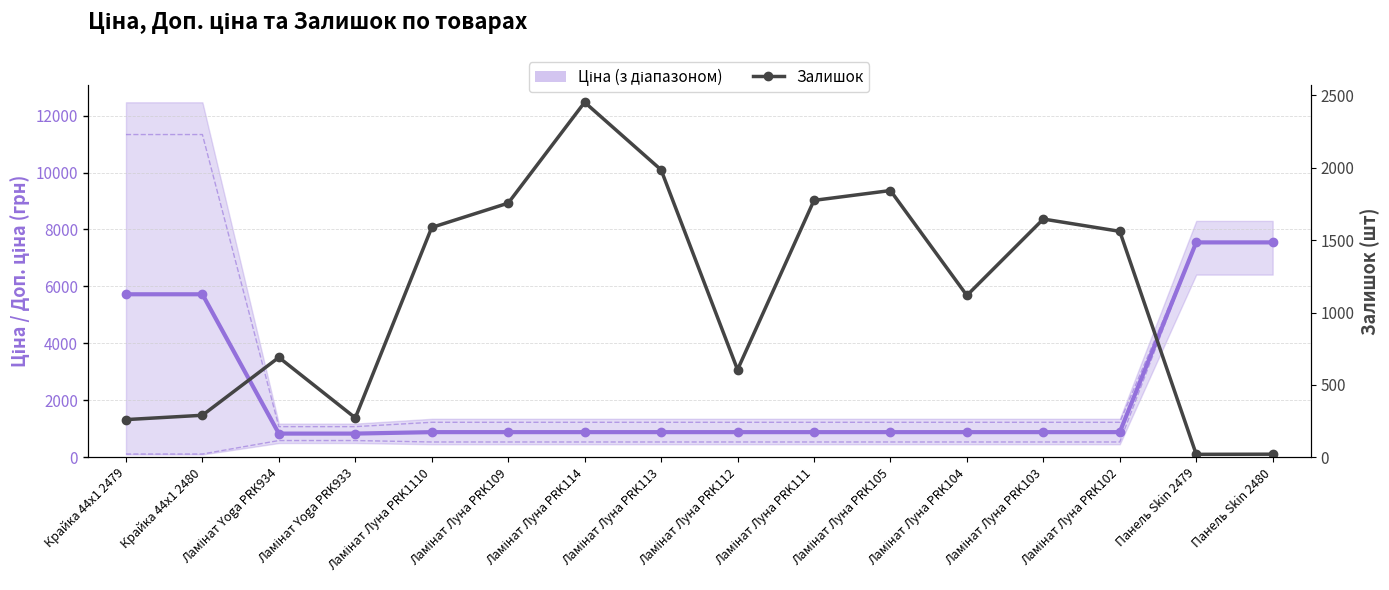

Is it true that Ціна (середня) equals 2690.2 at Панель Skin 2480?

False